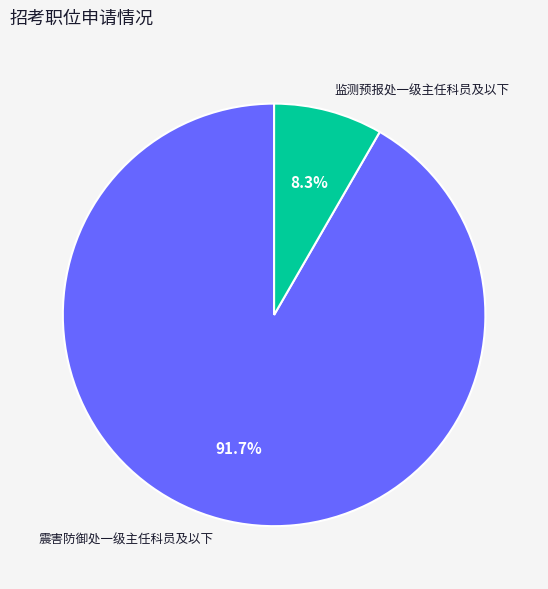

Is there any slice that represents more than half of the pie?

Yes